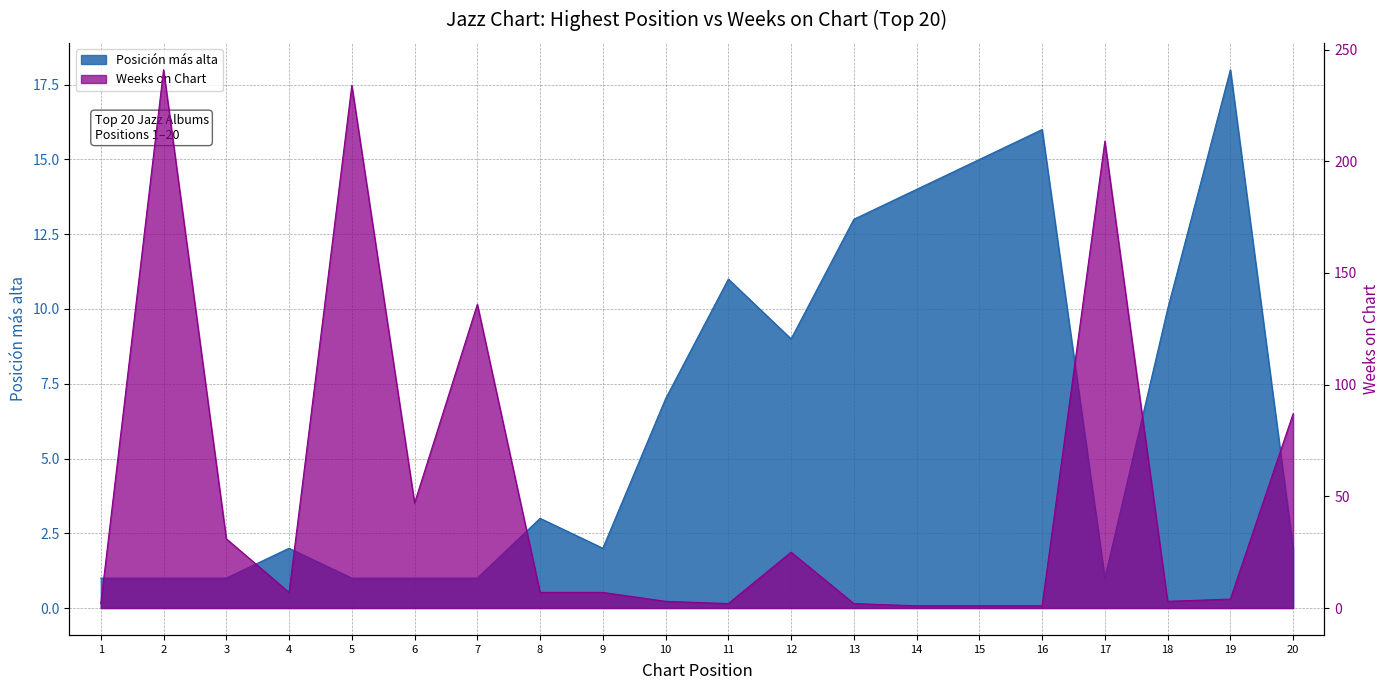

What are all the series names shown in the legend?

Posición más alta, Weeks on Chart